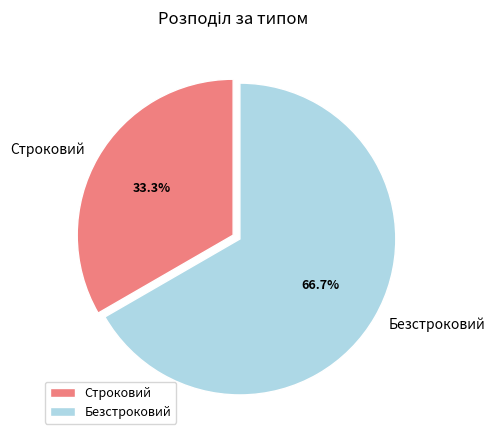

Count the number of slices in the pie.

2